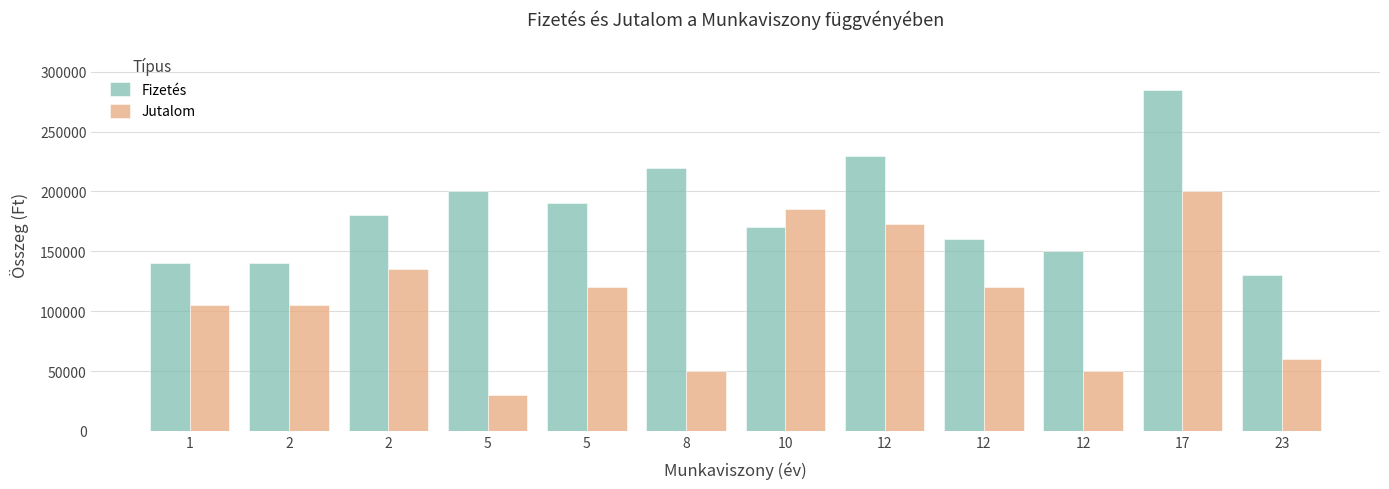

How many bars are there in each group?

2